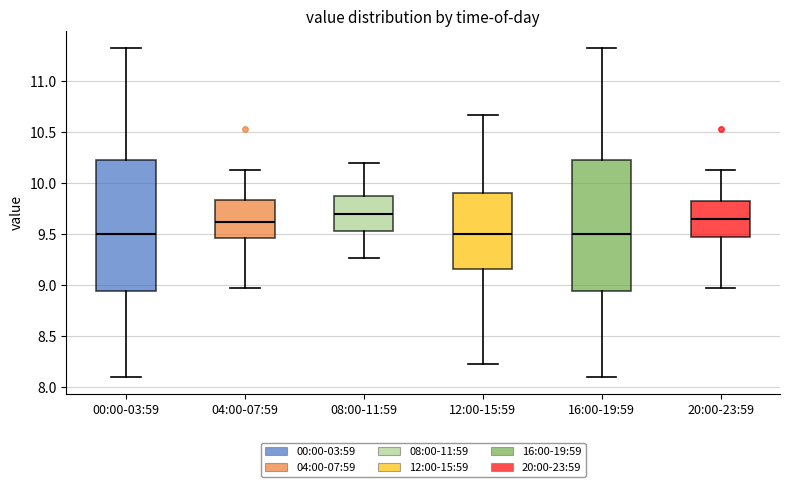

Reading left to right, transcribe this box plot: for each box, give where its median line is, the range the box spans, and where its two whiskers end, as read against the y-axis. The values are not printed on the chart, so give them approximately, as read against the axis.

00:00-03:59: median 9.50, box 8.95 to 10.25, whiskers 8.10 to 11.35
04:00-07:59: median 9.60, box 9.45 to 9.85, whiskers 8.95 to 10.15
08:00-11:59: median 9.70, box 9.55 to 9.85, whiskers 9.25 to 10.20
12:00-15:59: median 9.50, box 9.15 to 9.90, whiskers 8.25 to 10.65
16:00-19:59: median 9.50, box 8.95 to 10.25, whiskers 8.10 to 11.35
20:00-23:59: median 9.65, box 9.45 to 9.85, whiskers 8.95 to 10.15